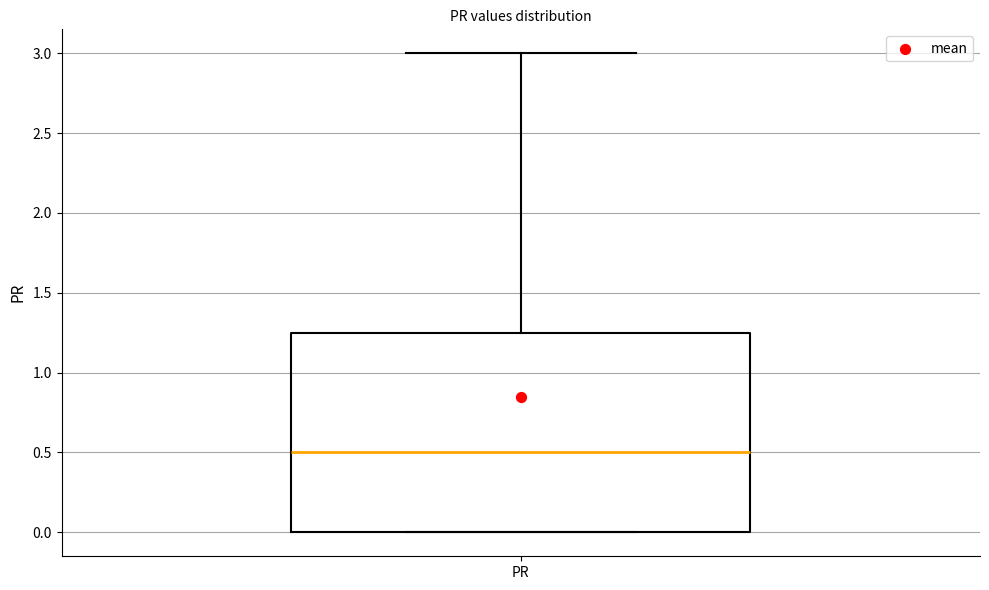

Where is the upper edge of the box for PR on the y-axis? The values are not printed on the chart, so give them approximately, as read against the axis.

1.25